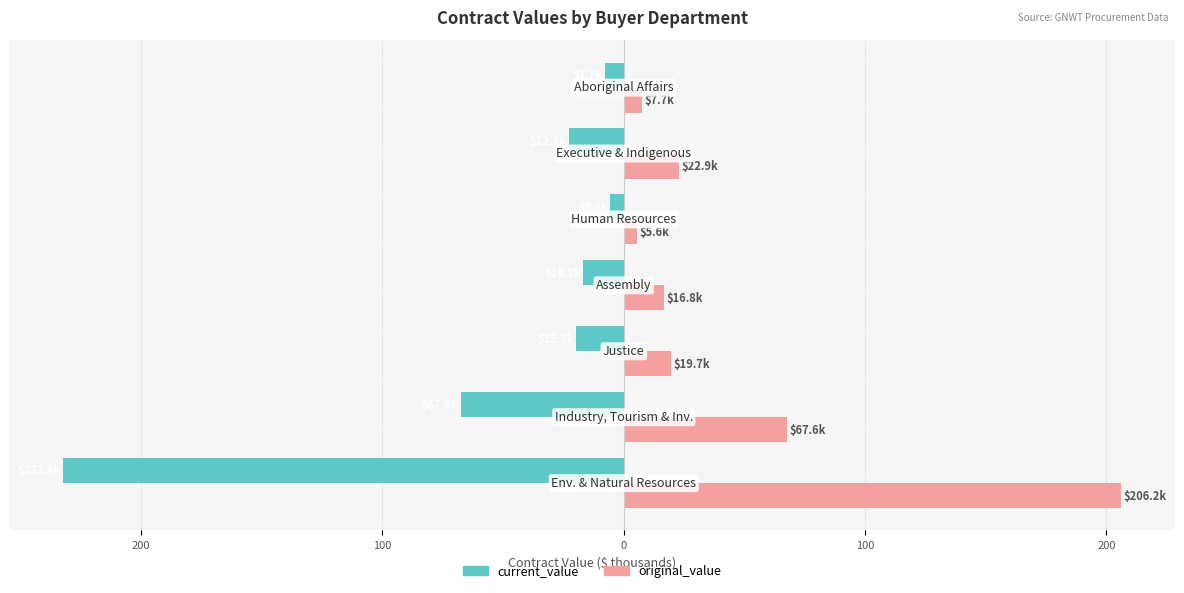

What are all the series names shown in the legend?

current_value, original_value